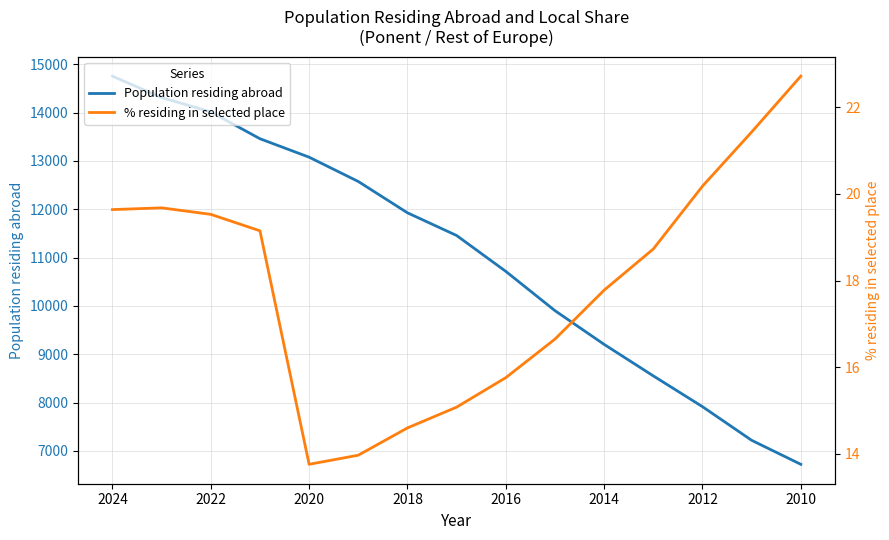

Rank the series by their maximum value, from lowest to highest.

% residing in selected place, Population residing abroad